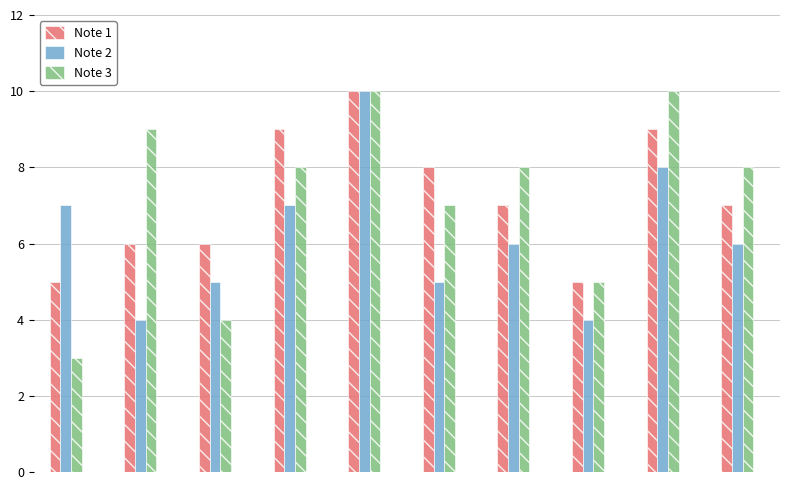

Reading left to right, list all the values displayed in this chart.

Note 1: 5	6	6	9	10	8	7	5	9	7
Note 2: 7	4	5	7	10	5	6	4	8	6
Note 3: 3	9	4	8	10	7	8	5	10	8